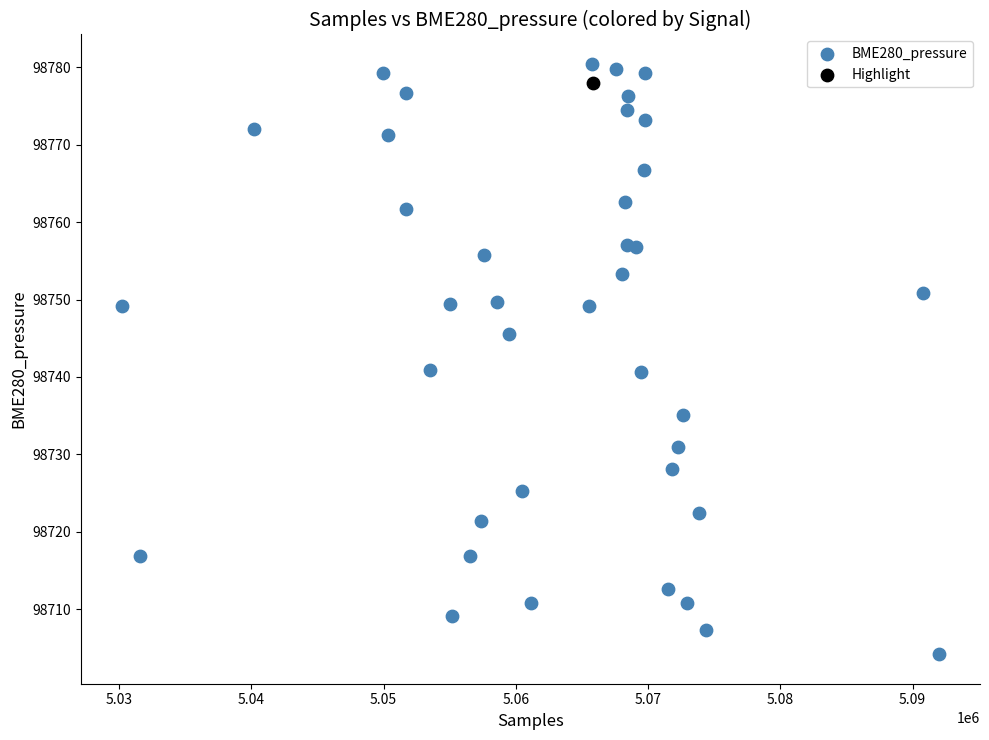

What are all the series names shown in the legend?

BME280_pressure, Highlight